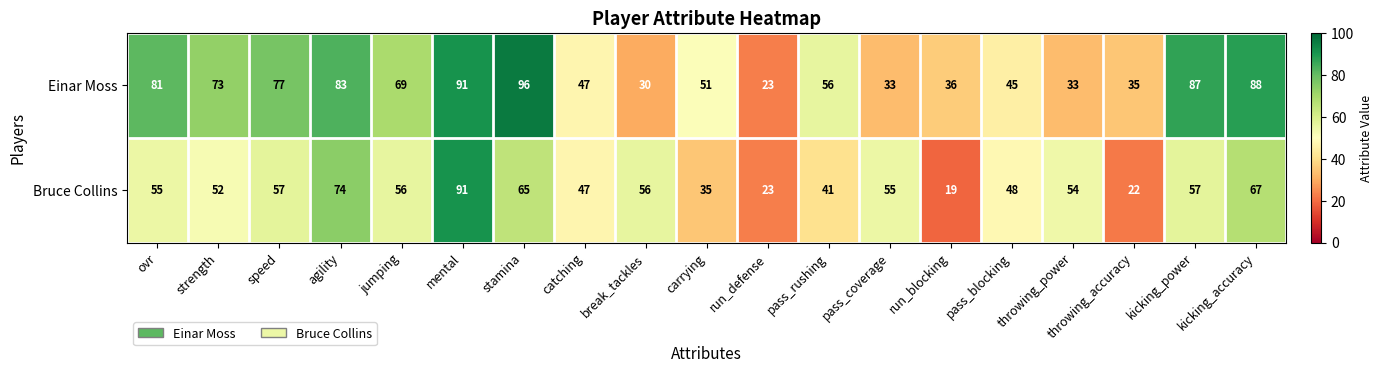

Where does the Einar Moss series first go above 56?

ovr